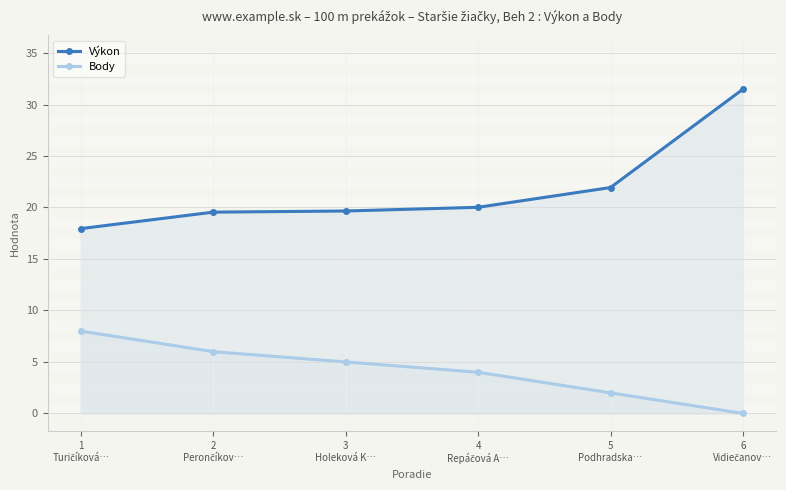

Which has a higher value, 5
Podhradska… or 3
Holeková K…?

5
Podhradska…